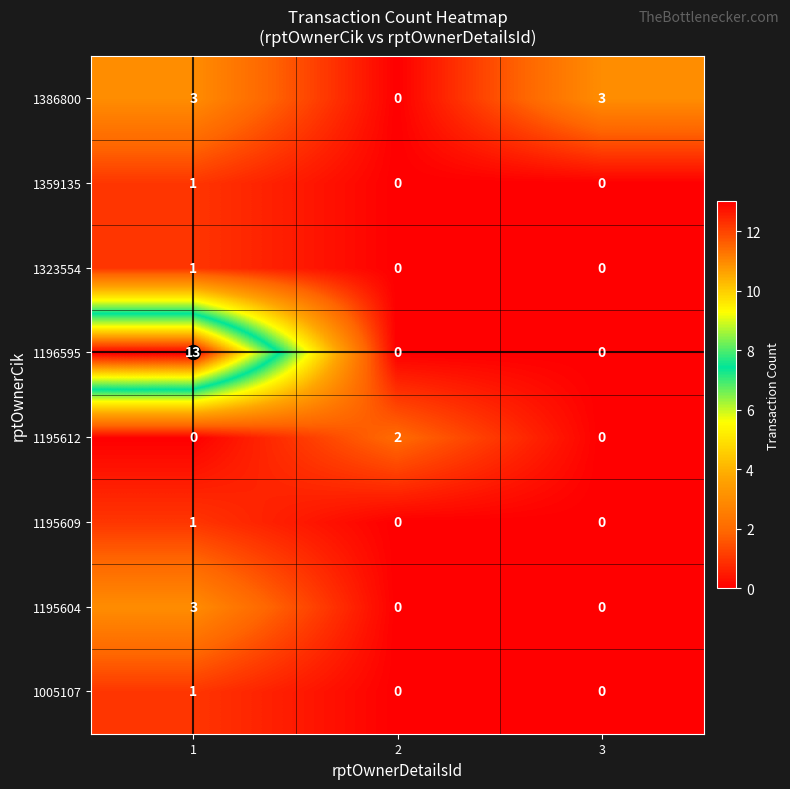

The value of 1386800 at 3 is 2. True or false?

False